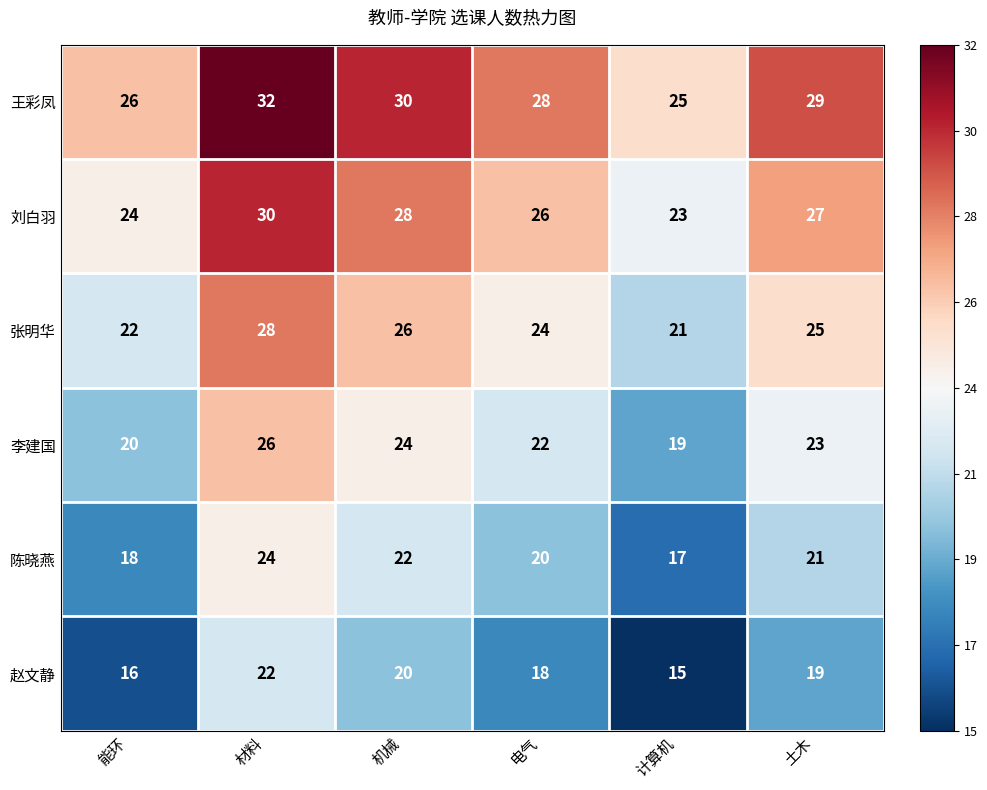

Is the value of 陈晓燕 at 电气 greater than the value of 赵文静 at 计算机?

Yes